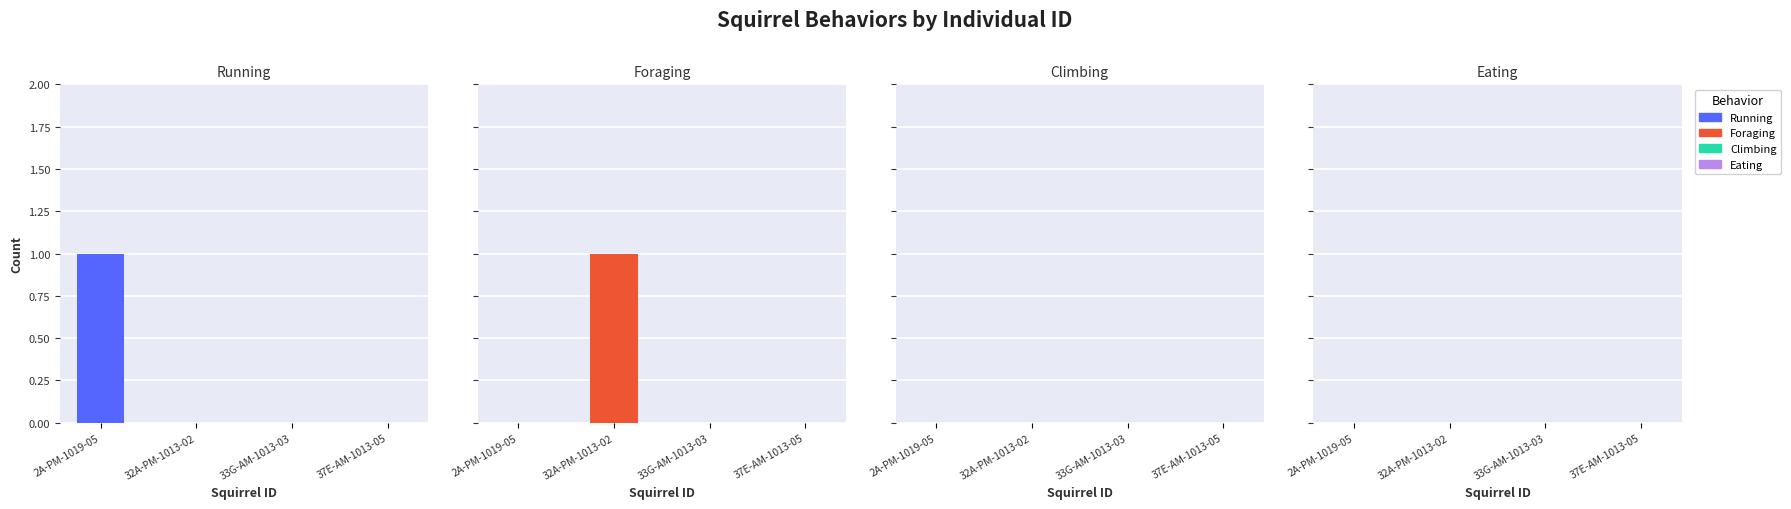

What is the spread (max minus min) of values at 32A-PM-1013-02?

1